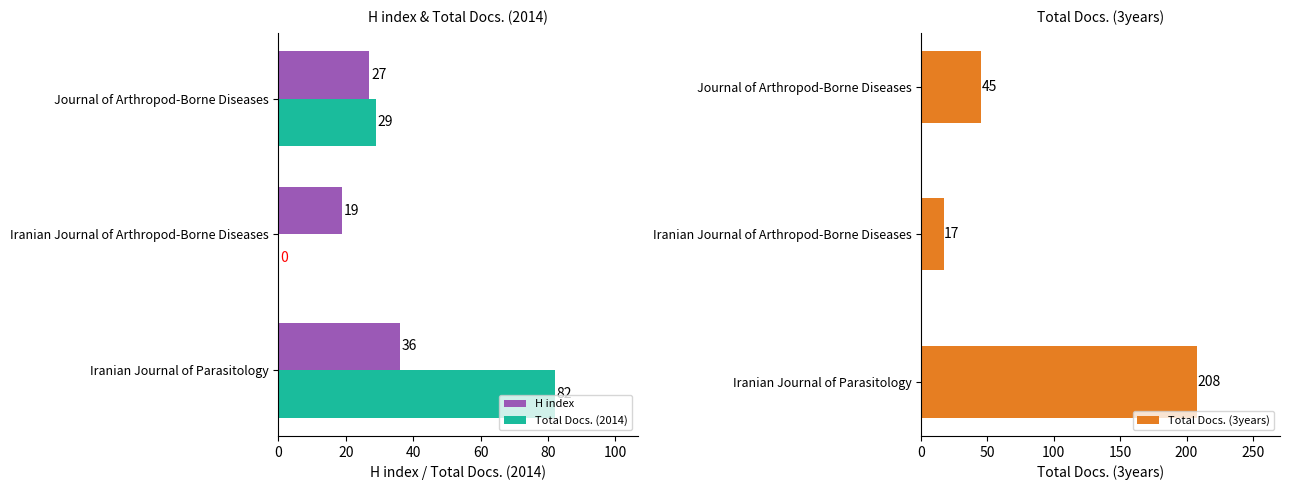

The value of Total Docs. (2014) at 20 is 48. True or false?

False